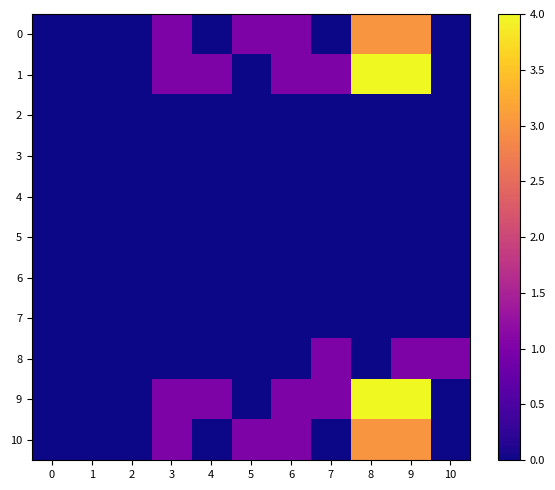

How many distinct data groups are displayed?

11